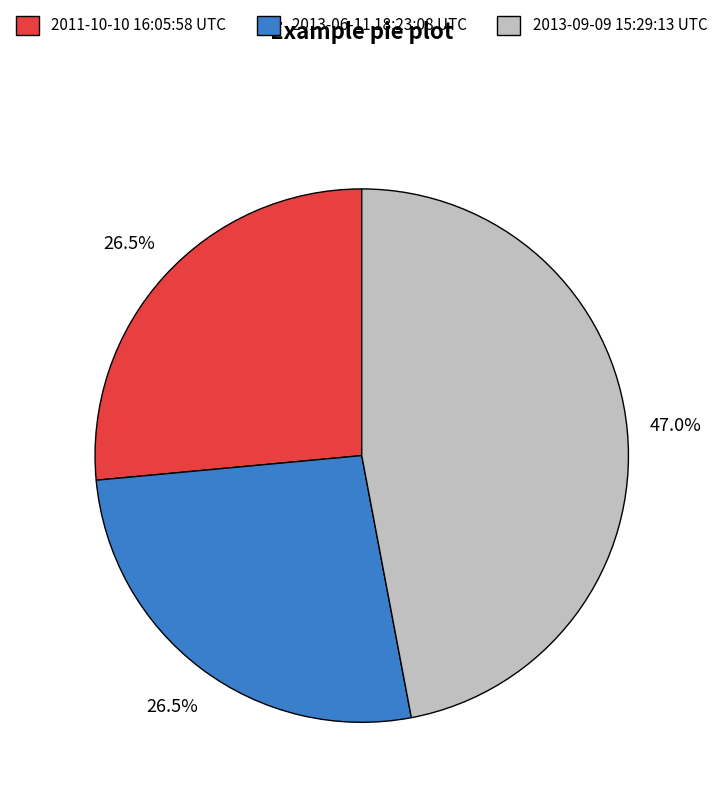

Which category has the biggest portion of the pie?

2013-09-09 15:29:13 UTC